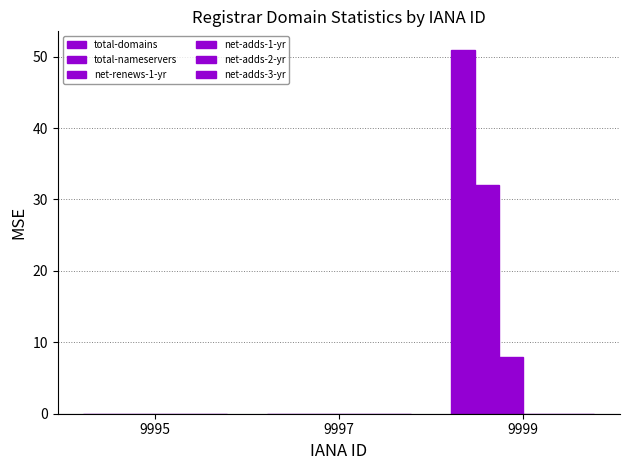

What is the total value across all series at 9999?

91